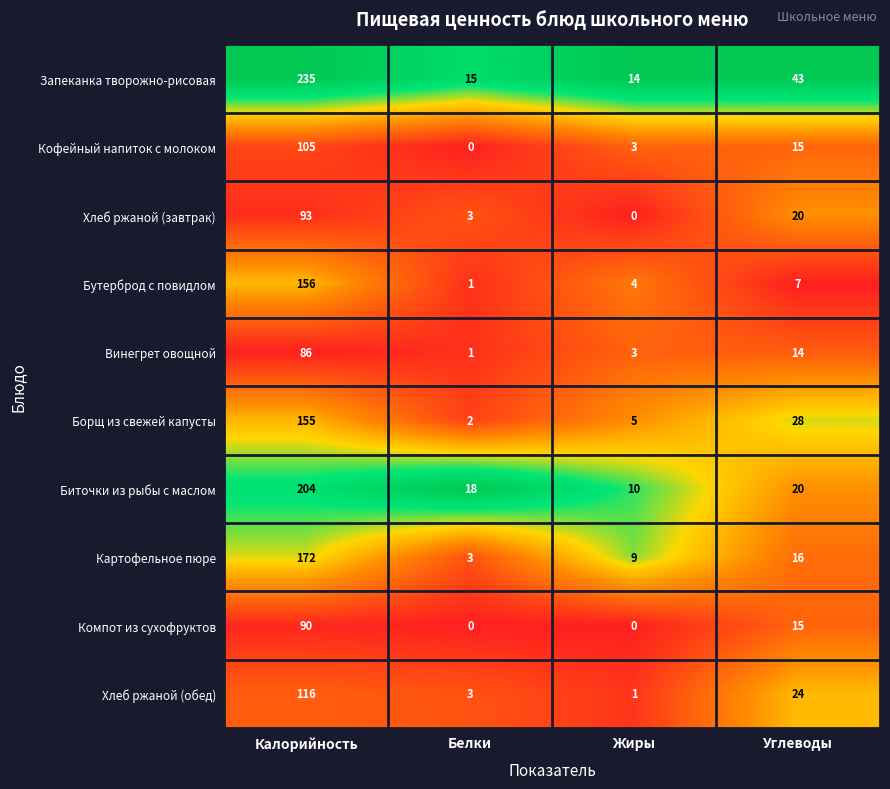

List the series in order of their peak value, highest first.

Запеканка творожно-рисовая, Биточки из рыбы с маслом, Картофельное пюре, Бутерброд с повидлом, Борщ из свежей капусты, Хлеб ржаной (обед), Кофейный напиток с молоком, Хлеб ржаной (завтрак), Компот из сухофруктов, Винегрет овощной